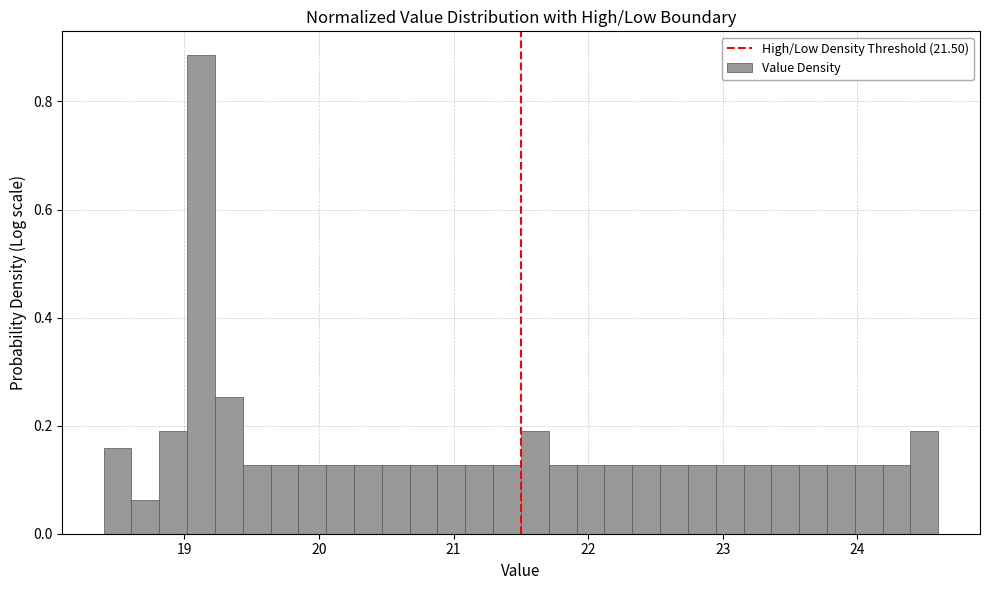

Around what value on the x-axis is the tallest bar? Give the approximate position of its centre, as read against the axis.

19.1